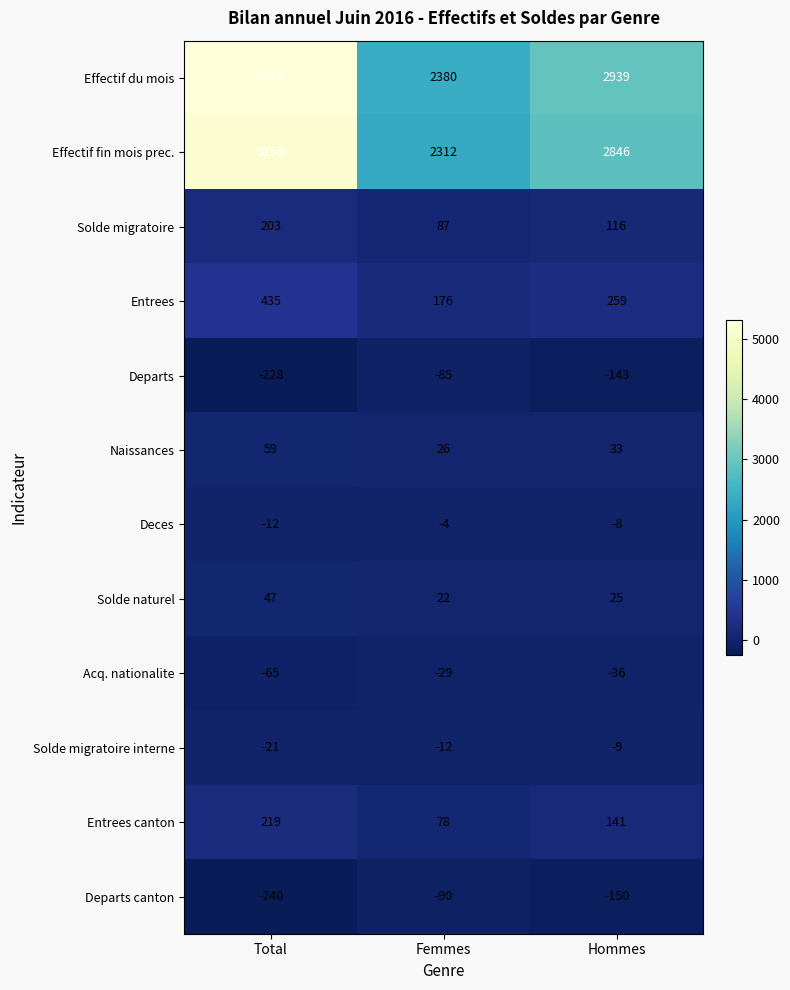

The value of Solde naturel at Hommes is 5. True or false?

False